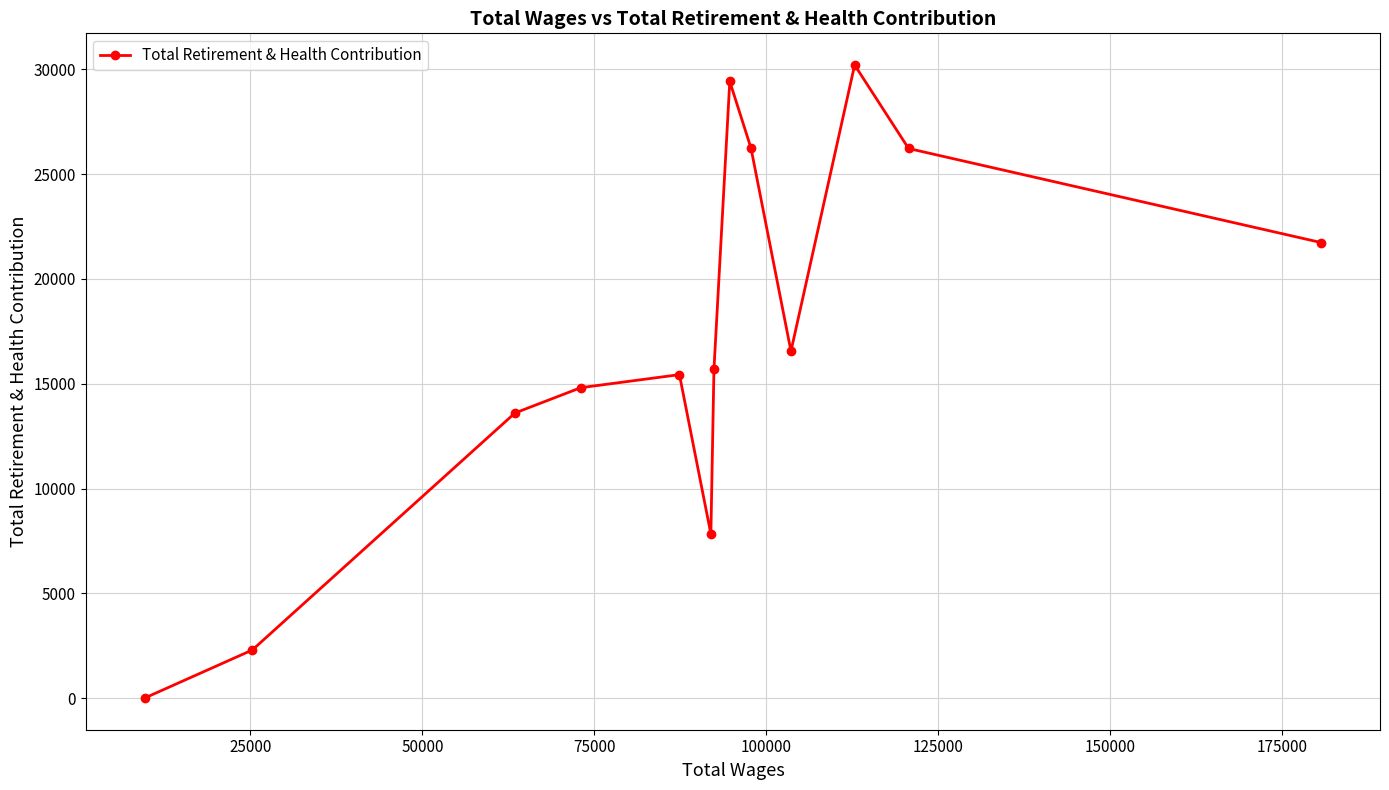

How many series are shown in this chart?

1